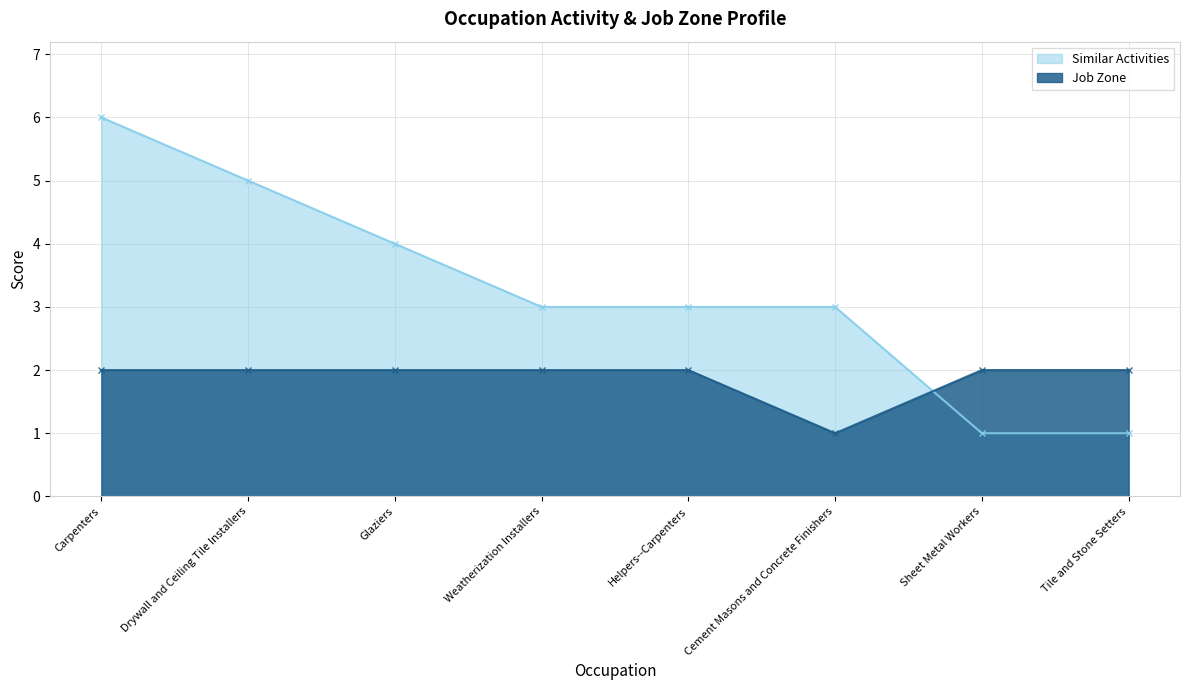

Reading right to left, extract all data points from this chart.

Similar Activities: 1	1	3	3	3	4	5	6
Job Zone: 2	2	1	2	2	2	2	2